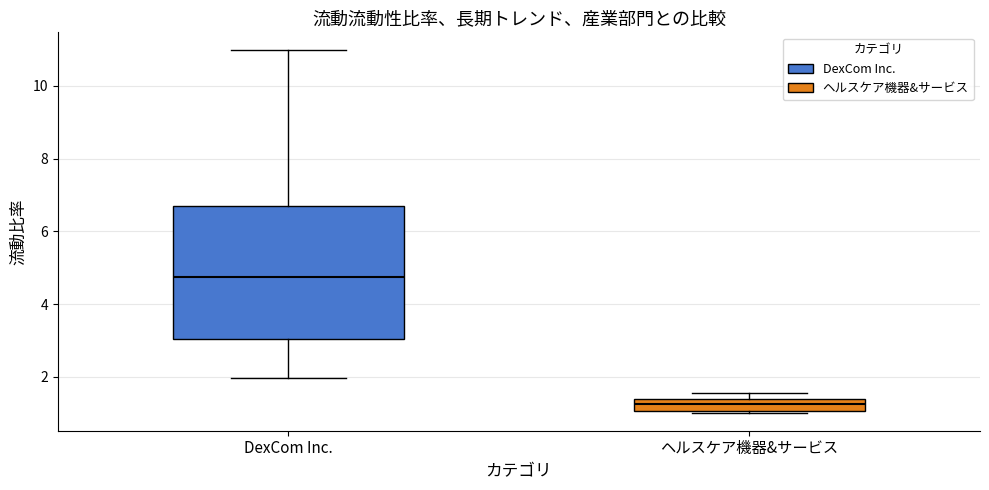

Reading left to right, read every box against the y-axis: the position of its median line, the range the box covers, and the ends of its whiskers. The values are not printed on the chart, so give them approximately, as read against the axis.

DexCom Inc.: median 4.8, box 3.0 to 6.8, whiskers 2.0 to 11.0
ヘルスケア機器&サービス: median 1.2, box 1.0 to 1.4, whiskers 1.0 to 1.6